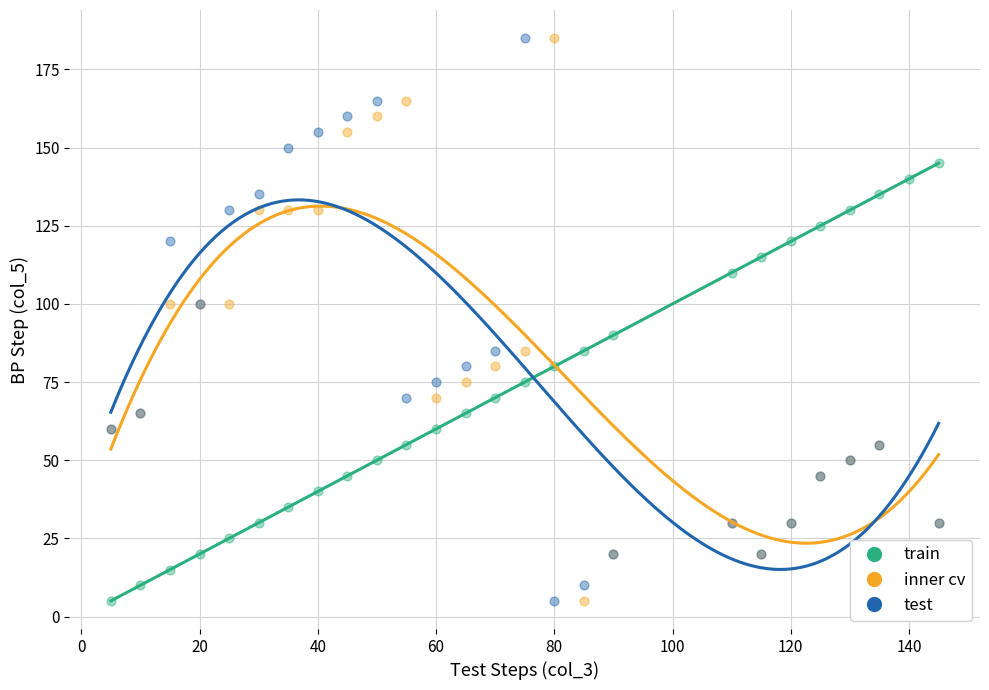

At how many categories does at least one series exceed 25?

26